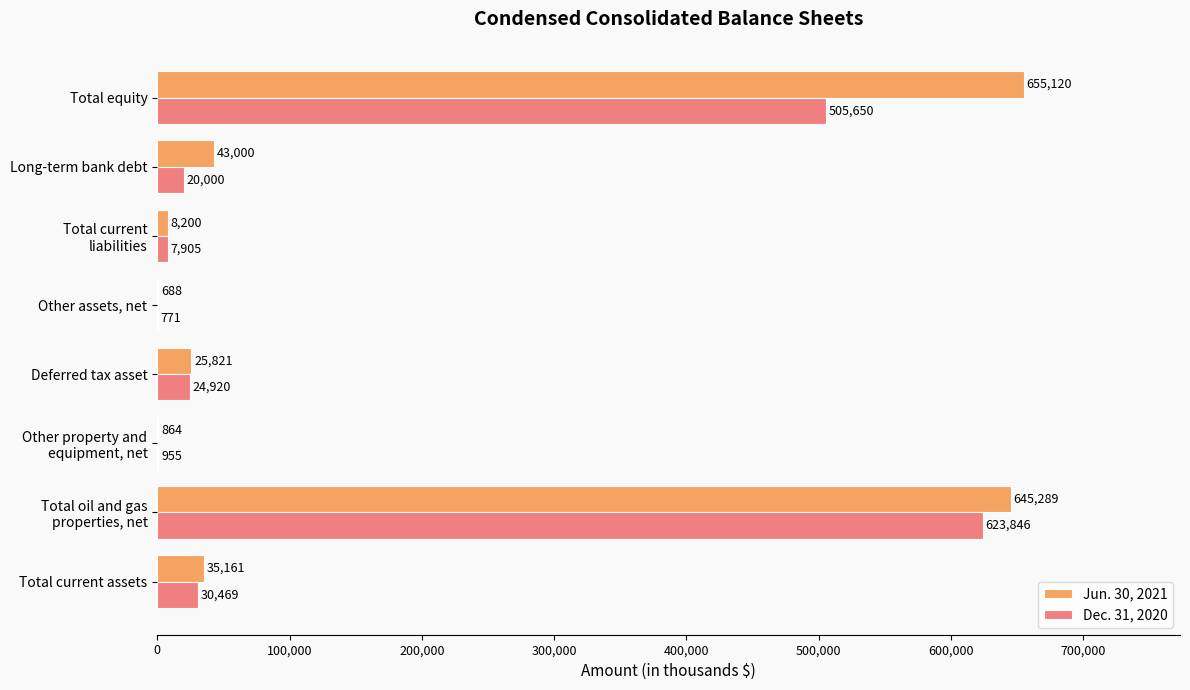

What is the sum of all Dec. 31, 2020 values?

1214516